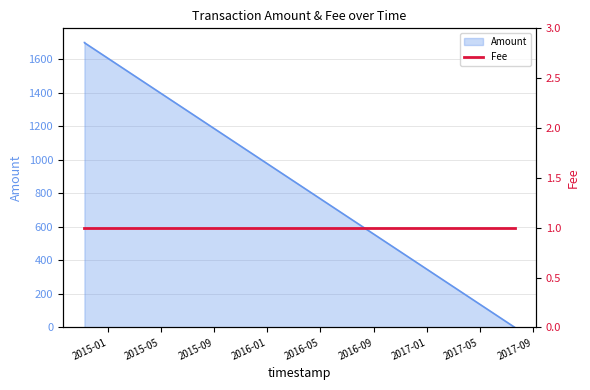

Which label corresponds to the smallest value in the chart?

2017-07-20 10:17:04